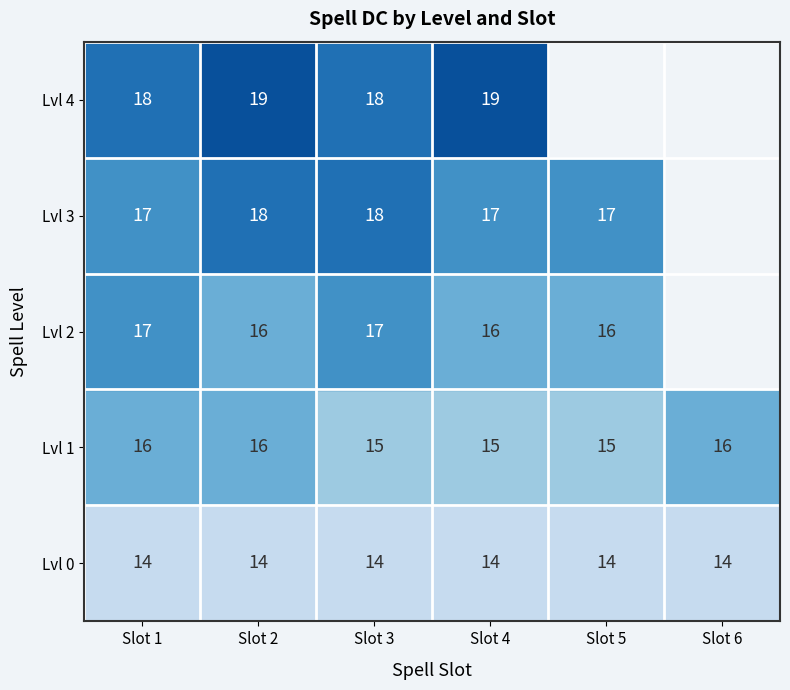

Is it true that Lvl 3 equals 17.0 at Slot 1?

True